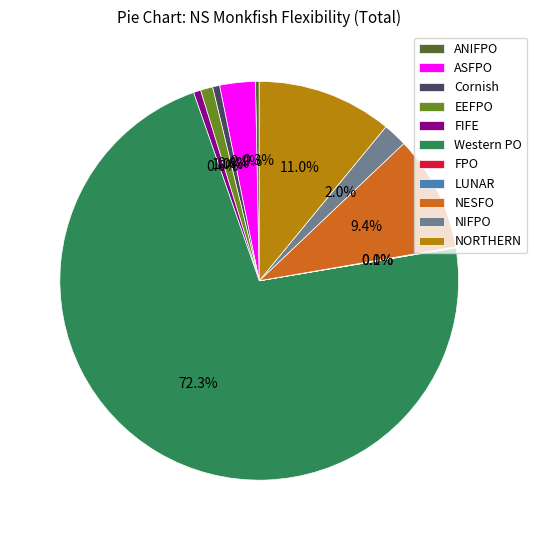

Which category accounts for the majority?

Western PO